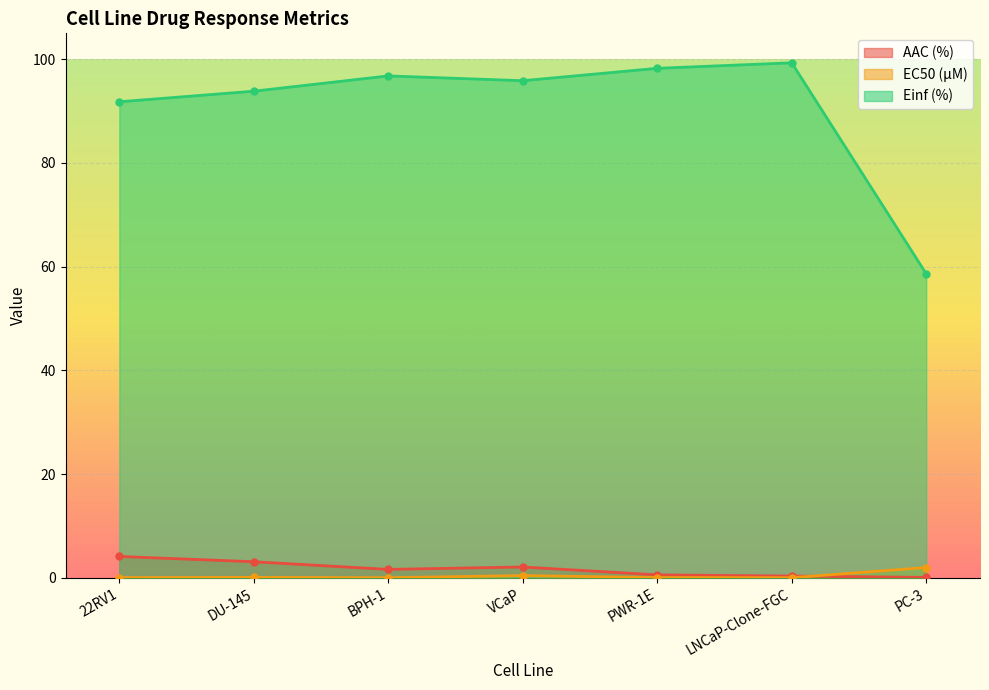

Is it true that Einf (%) equals 58.6 at PC-3?

True